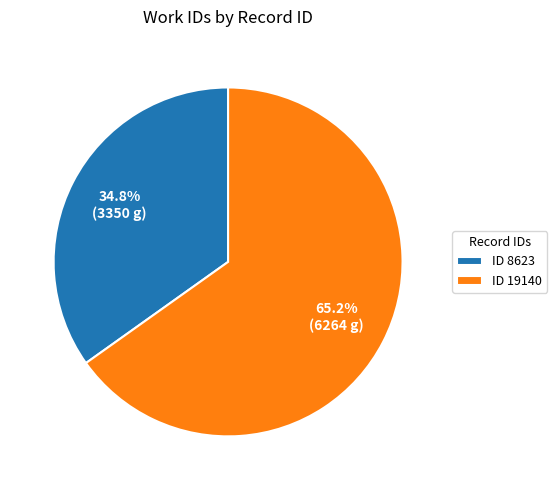

What portion of the pie excludes ID 8623?

65.2%